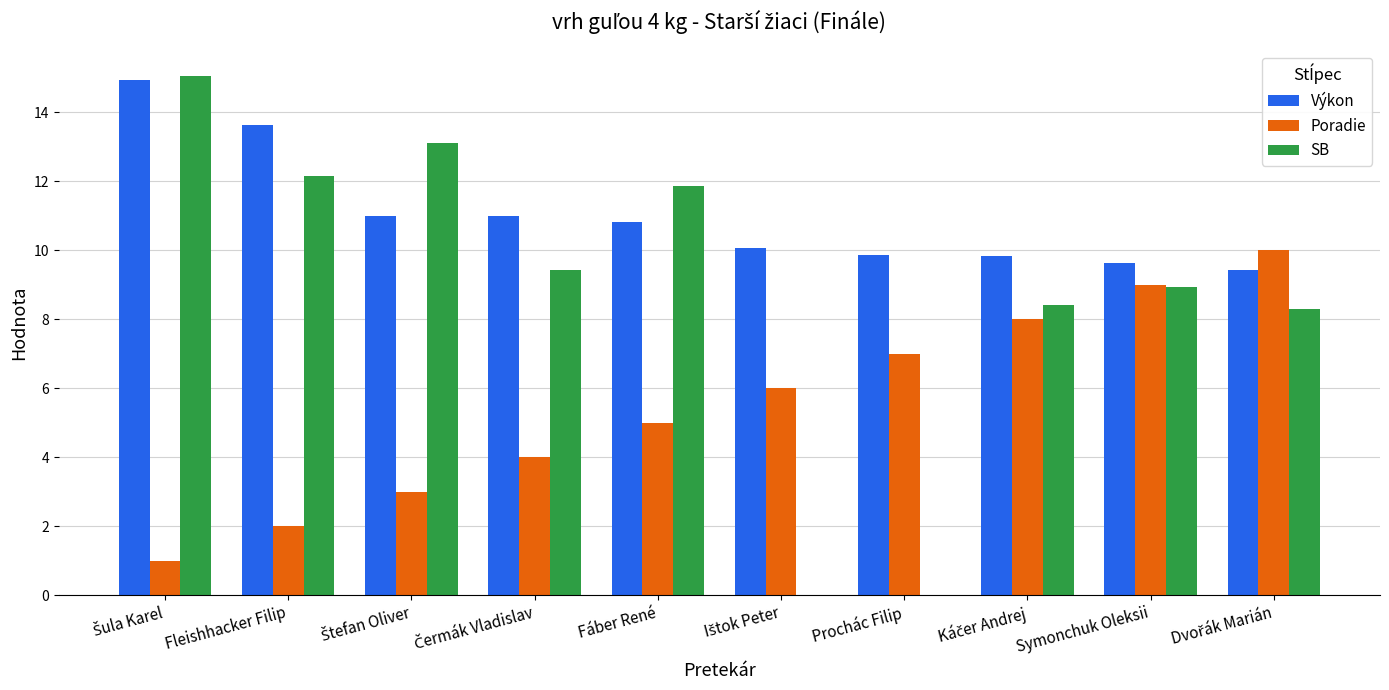

Which series has the widest spread of values?

SB